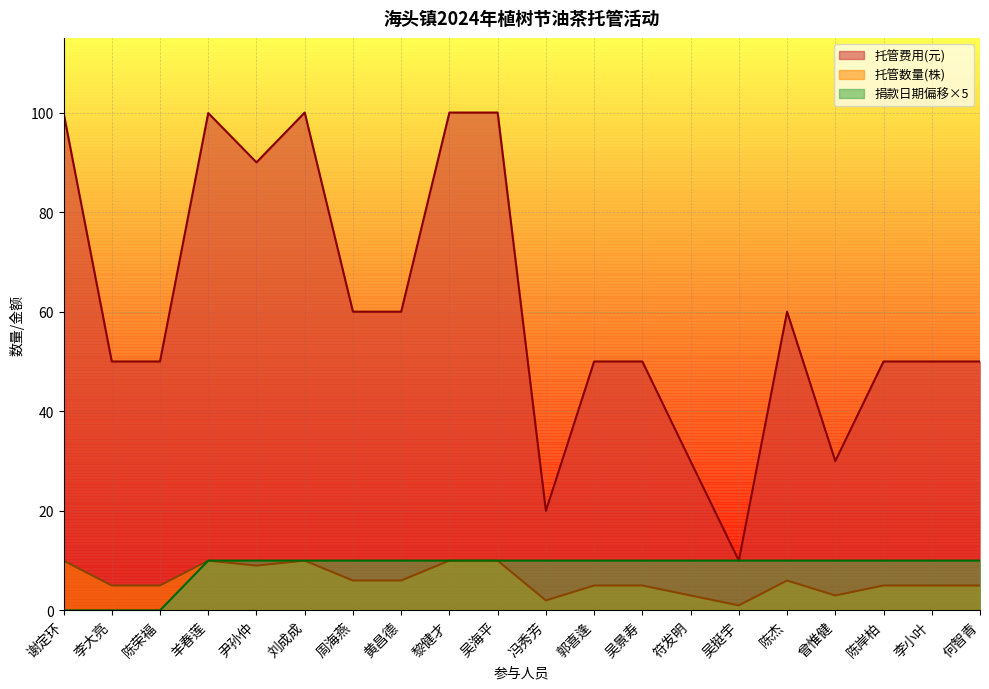

The value of 托管数量(株) at 符发明 is 3.0. True or false?

True